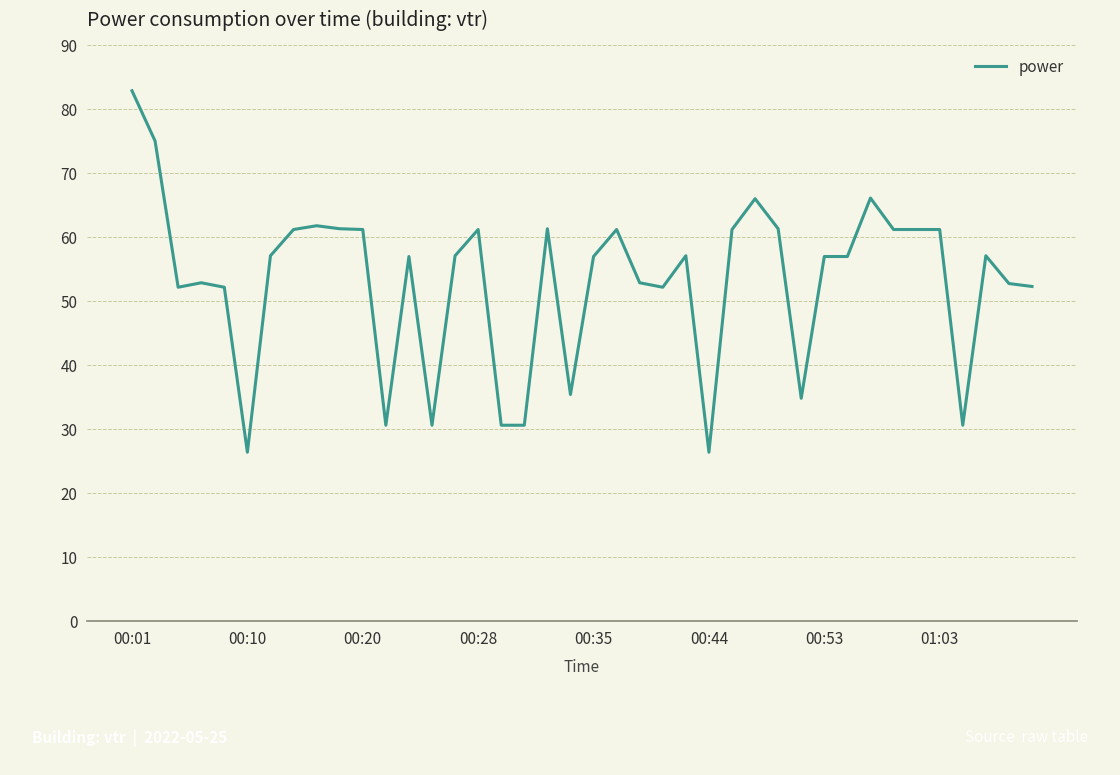

What is the difference between the maximum and minimum values?

56.5